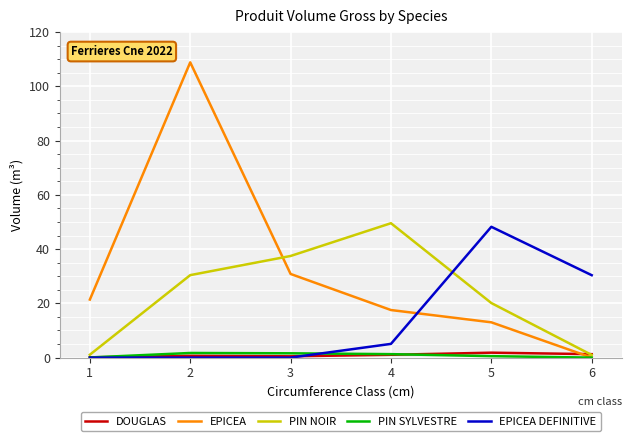

Between 2 and 5, which series saw the biggest shift?

EPICEA